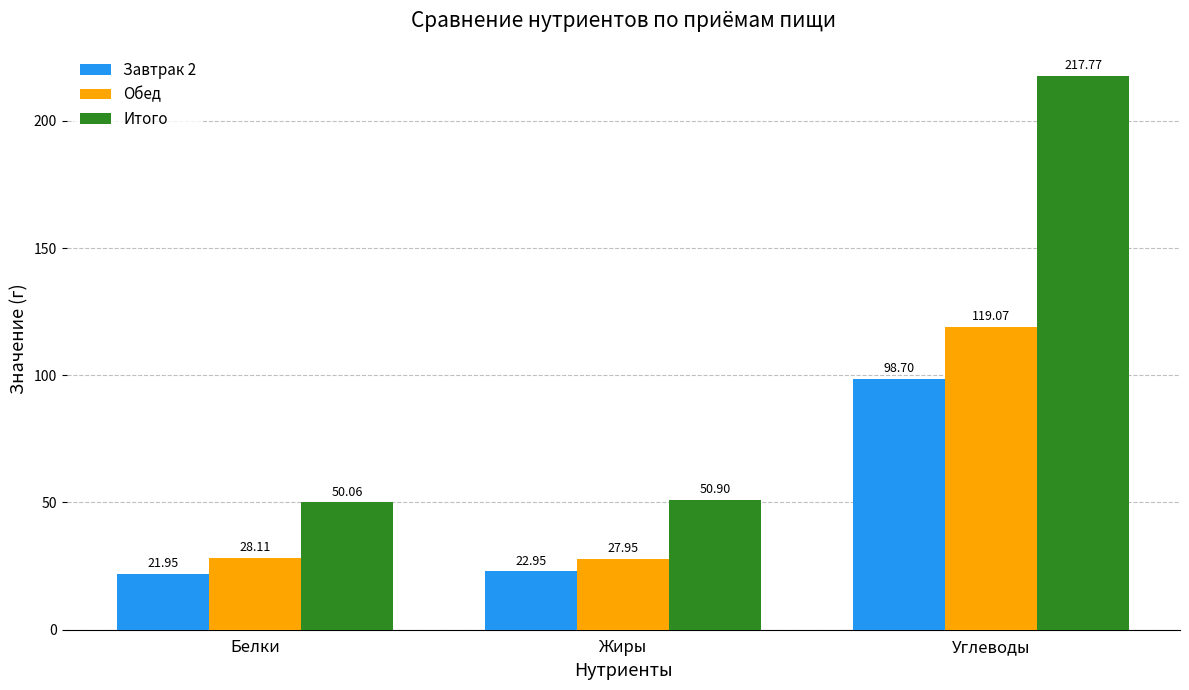

At which label does Завтрак 2 first exceed 22?

Жиры